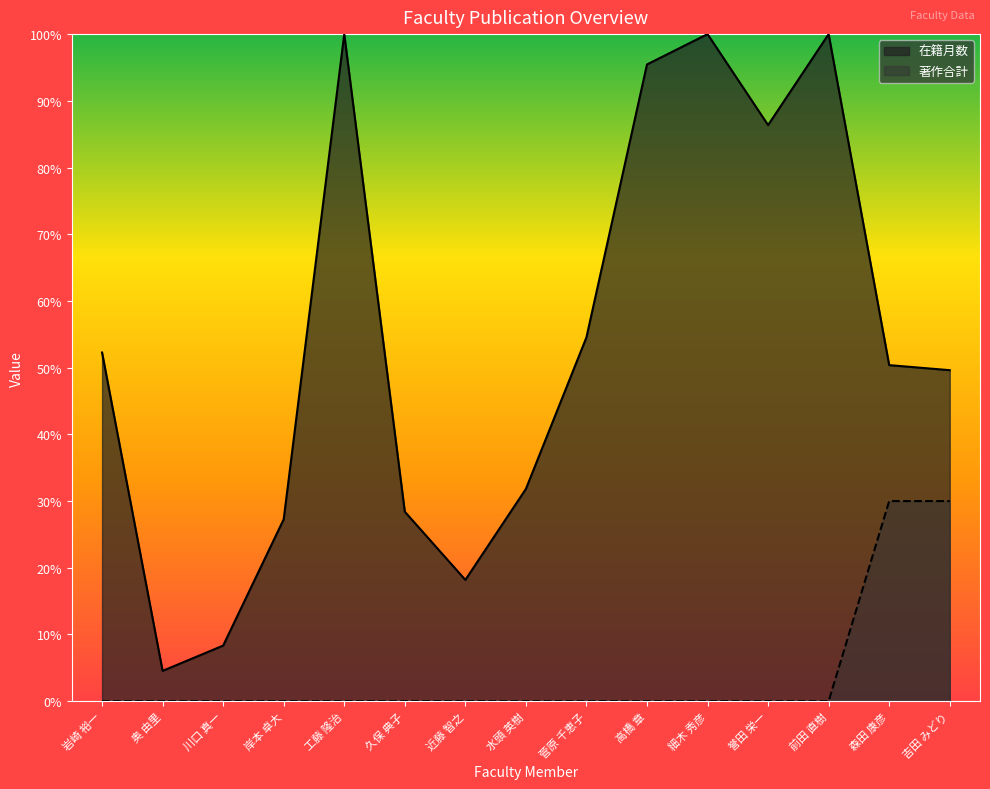

Rank the categories by 著作合計 value from highest to lowest.

森田 康彦, 吉田 みどり, 岩崎 裕一, 奥 由里, 川口 真一, 岸本 卓大, 工藤 隆治, 久保 典子, 近藤 智之, 水頭 英樹, 菅原 千恵子, 高橋 章, 細木 秀彦, 誉田 栄一, 前田 直樹